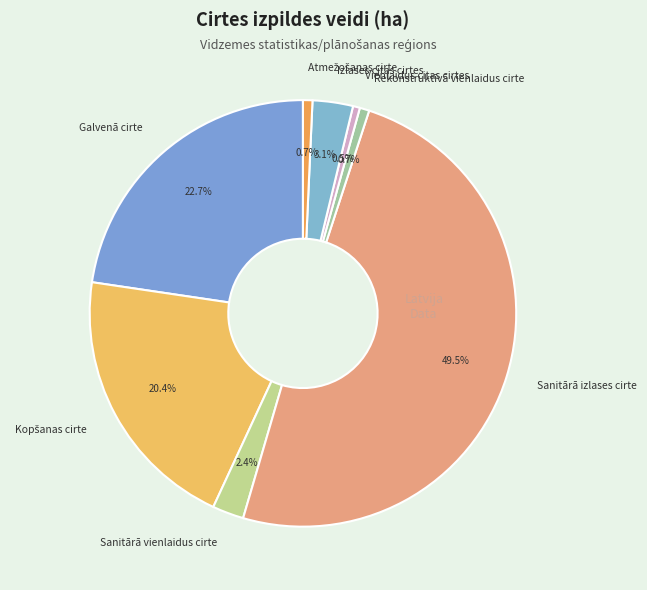

How much of the chart is everything except Galvenā cirte?

77.3%